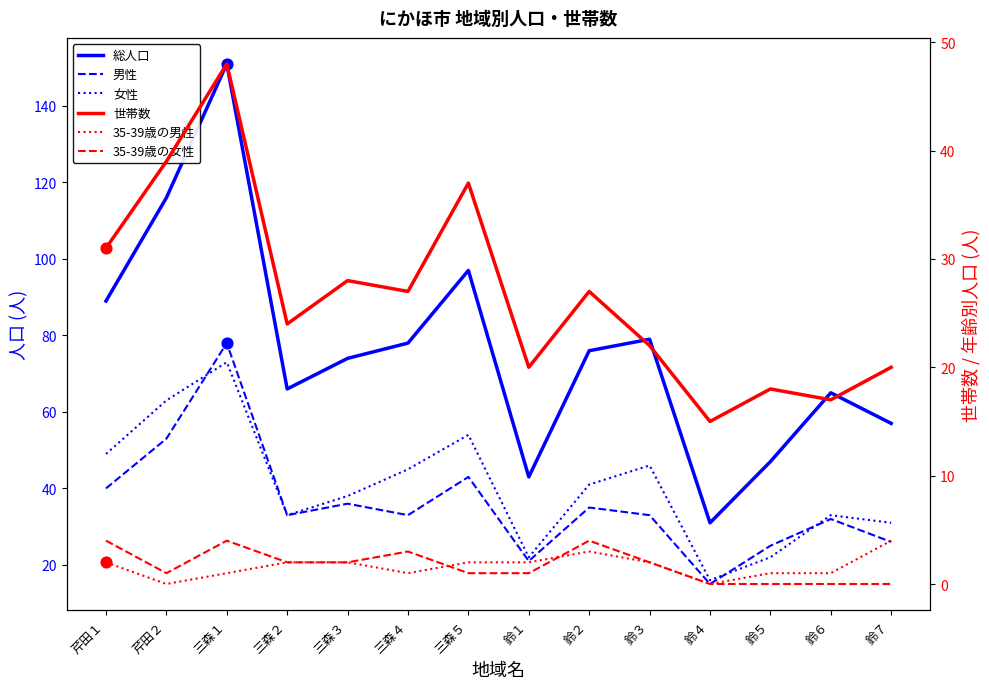

Which series has the largest total across all categories?

総人口